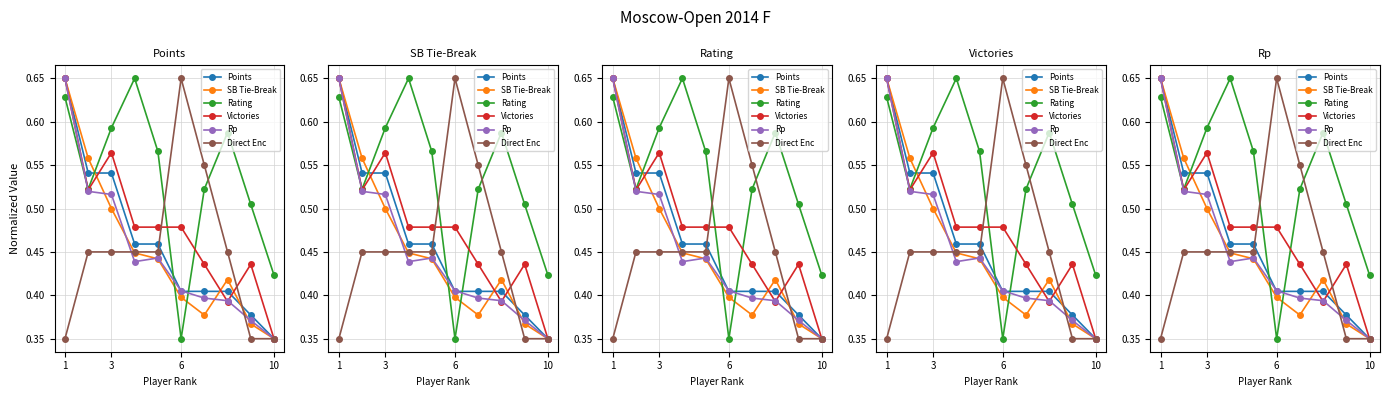

Which has a higher value, 1 or 10?

1